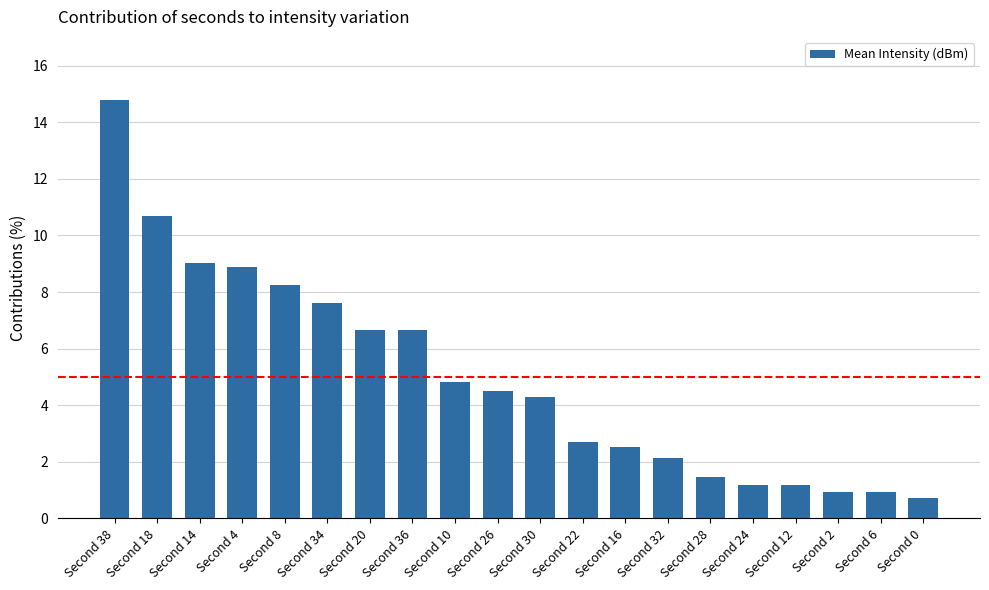

Does the chart contain stacked bars?

No